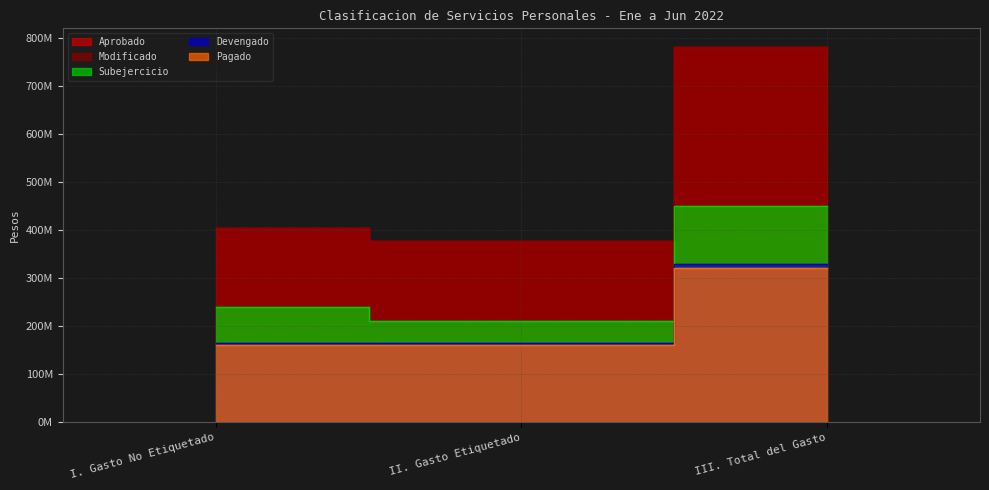

What are all the series names shown in the legend?

Aprobado, Modificado, Devengado, Pagado, Subejercicio